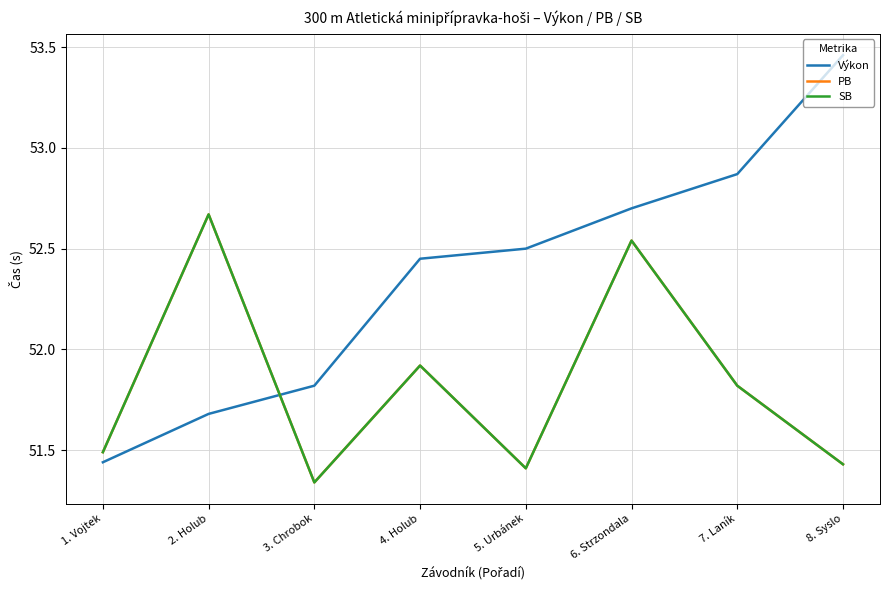

How many lines are shown in the chart?

3